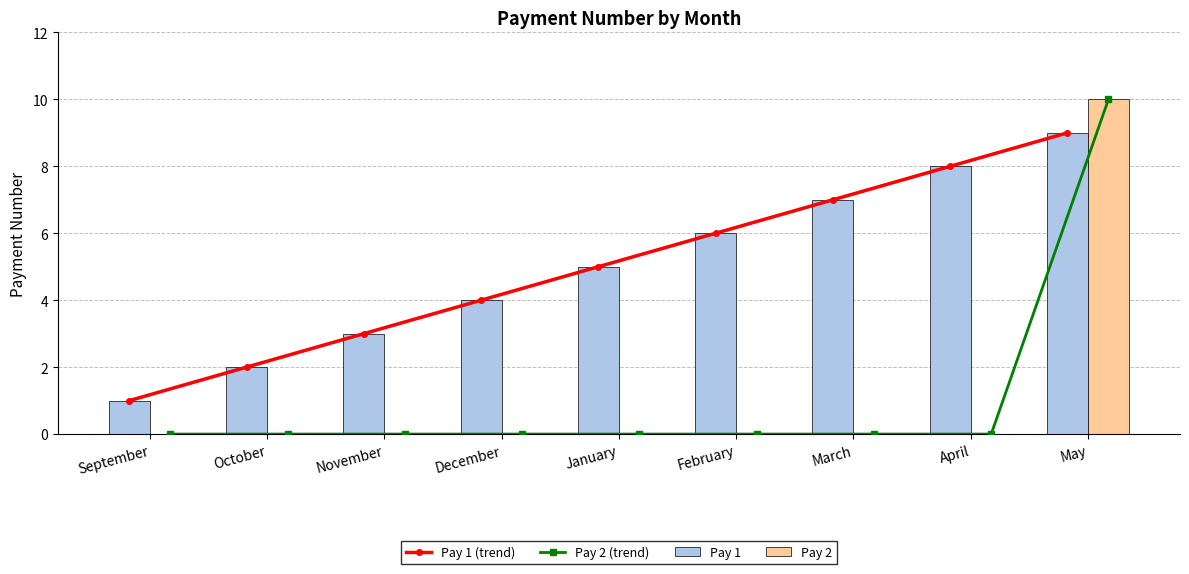

True or false: Pay 1 has a value of 2 at October.

True